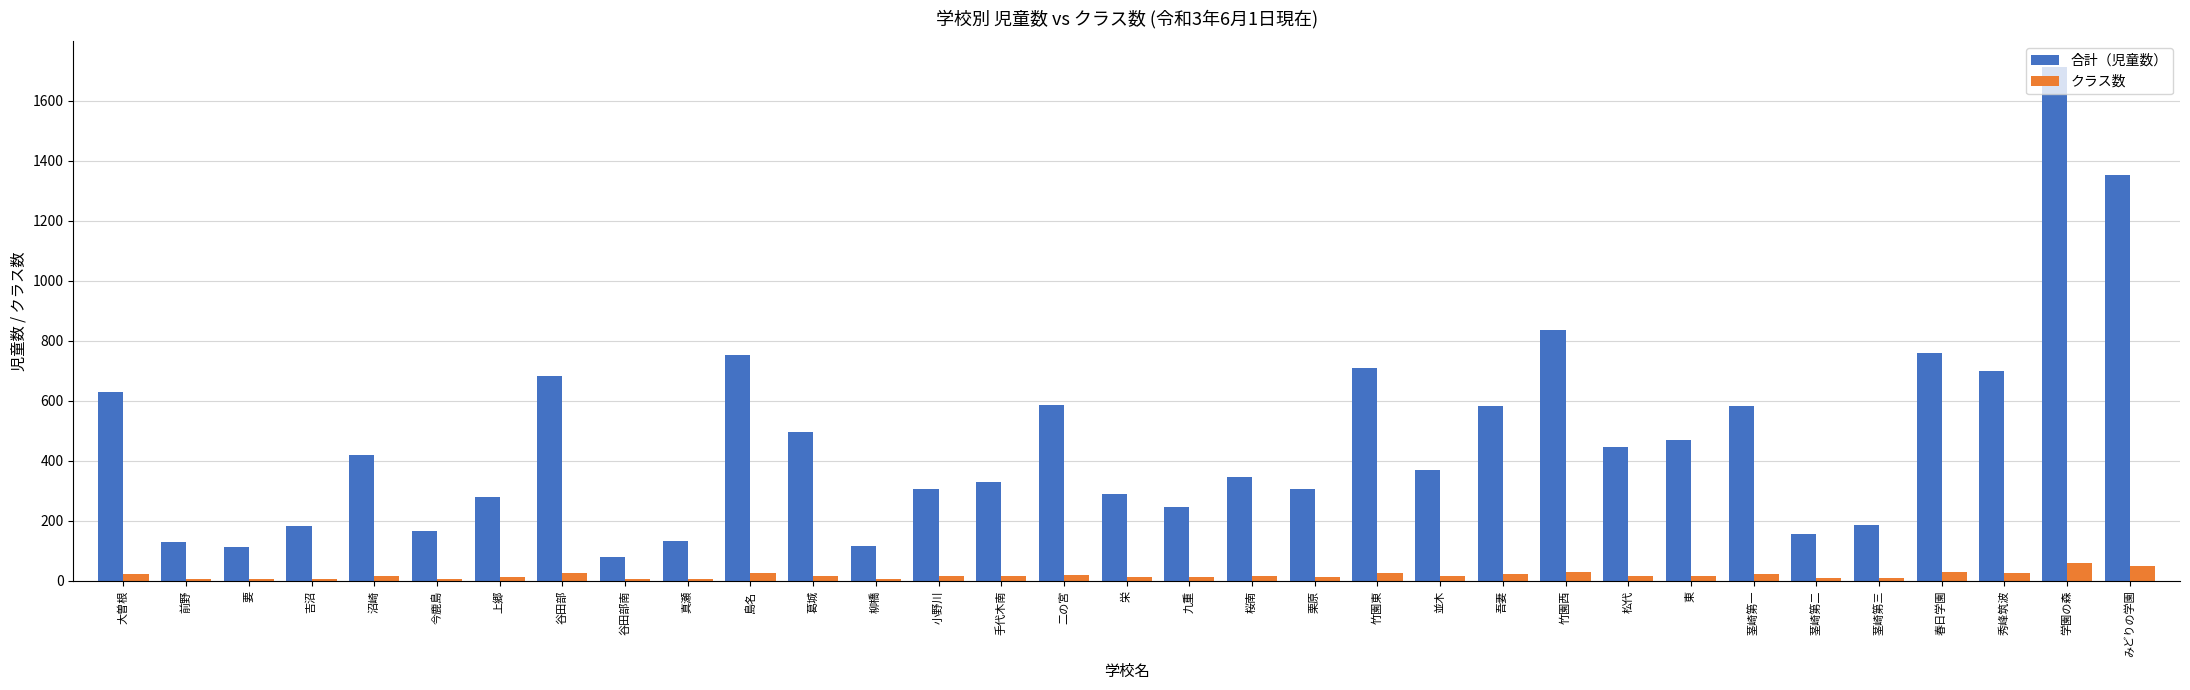

How many data points in 合計（児童数） are less than 369?

16